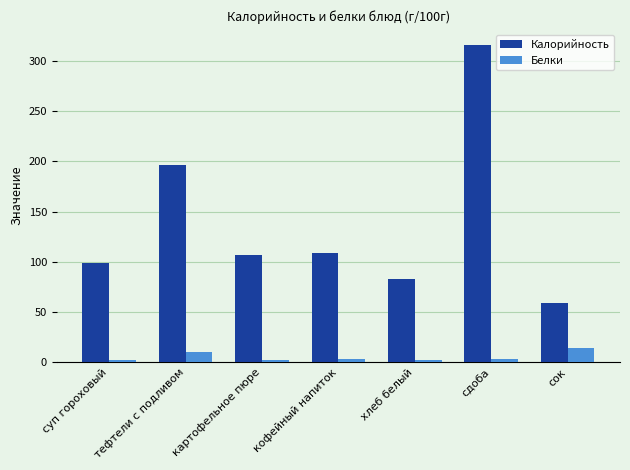

What position from the right is суп гороховый?

7